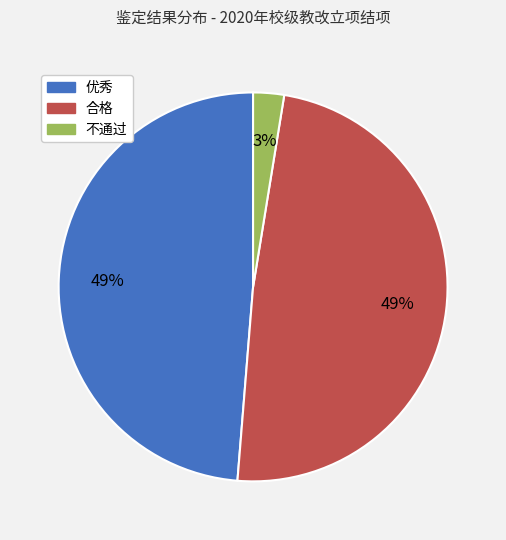

Count the number of slices in the pie.

3